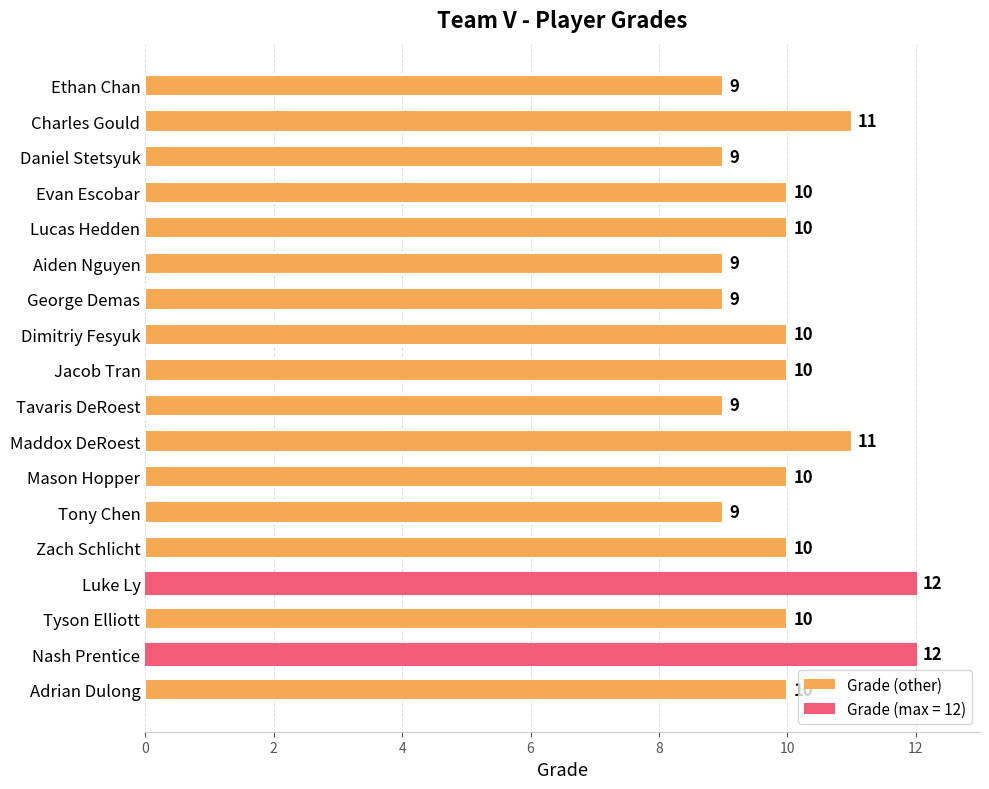

Are the bars horizontal?

Yes